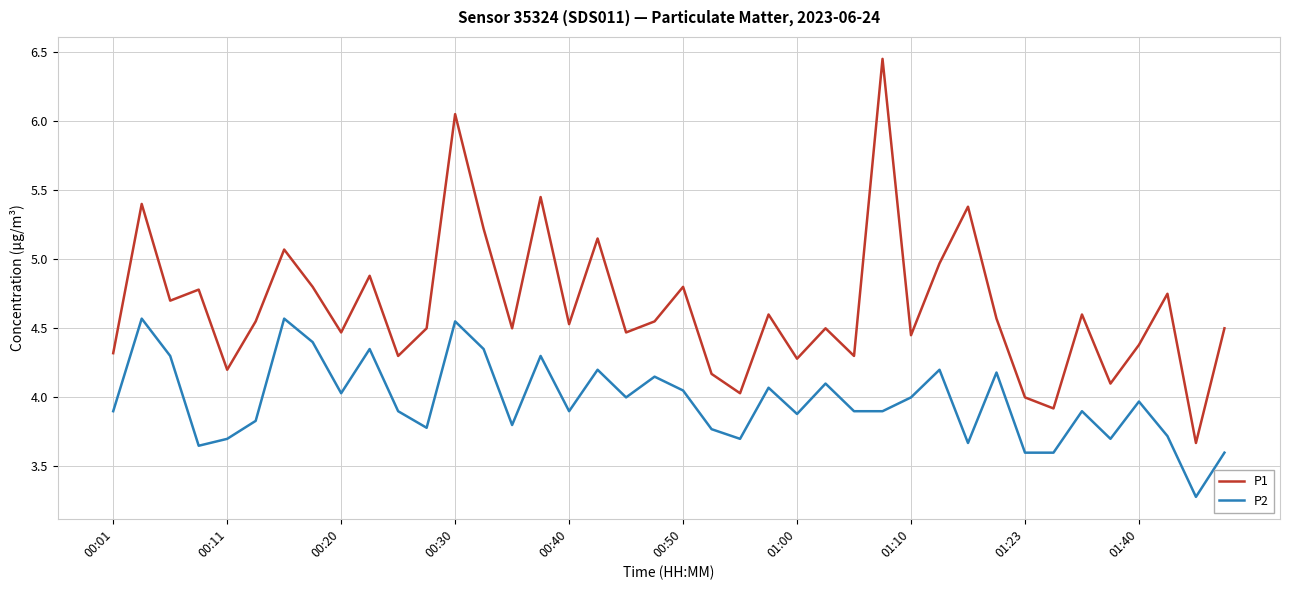

Which series has the largest total across all categories?

P1